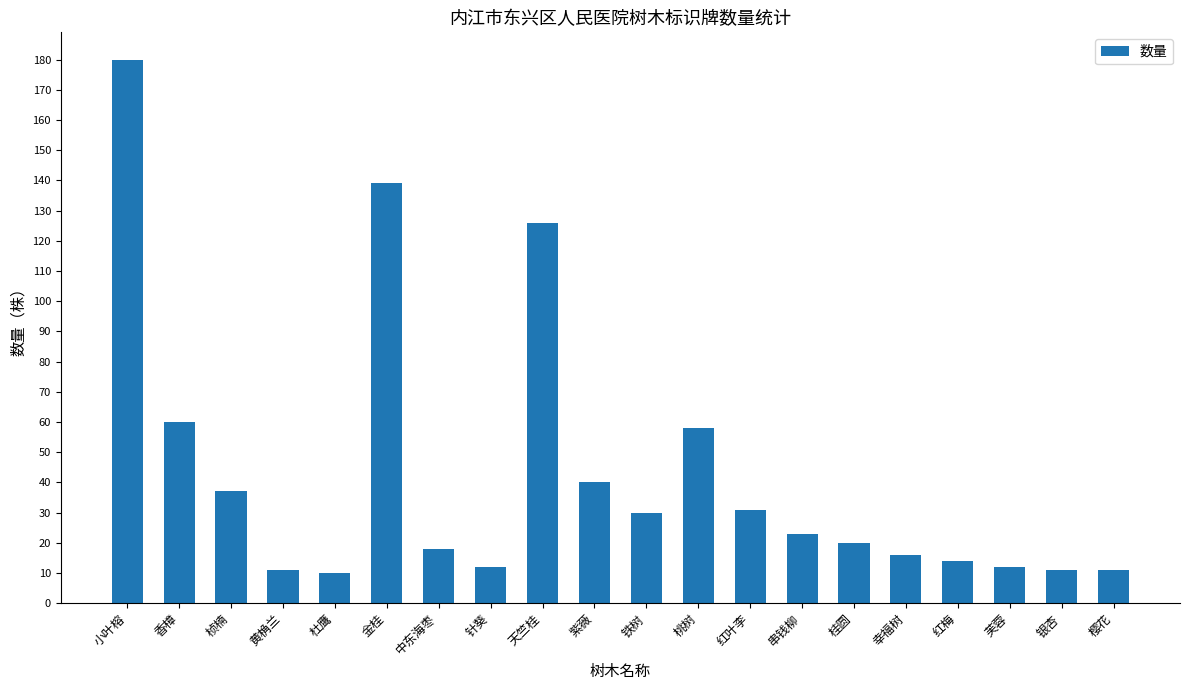

Reading left to right, list all the values displayed in this chart.

180	60	37	11	10	139	18	12	126	40	30	58	31	23	20	16	14	12	11	11